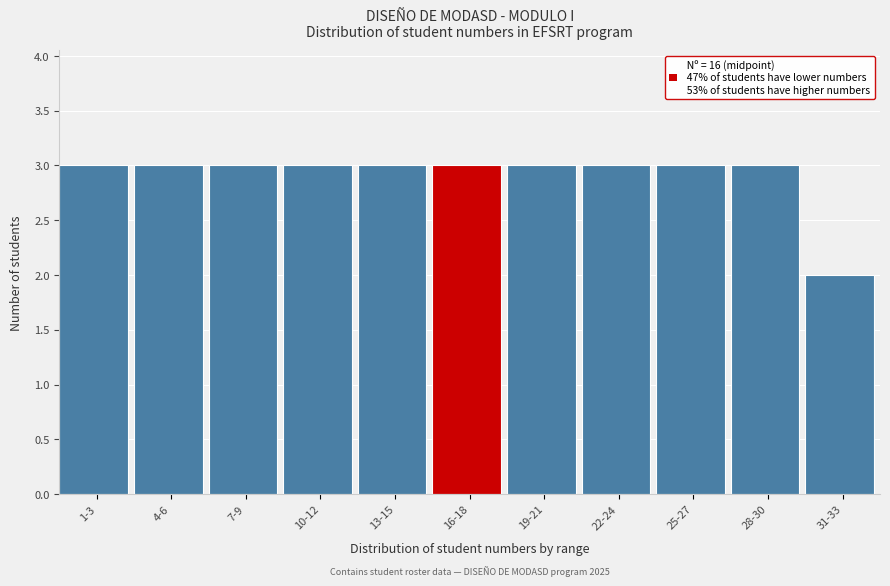

Reading left to right, extract all data points from this chart.

1-3=3	4-6=3	7-9=3	10-12=3	13-15=3	16-18=3	19-21=3	22-24=3	25-27=3	28-30=3	31-33=2